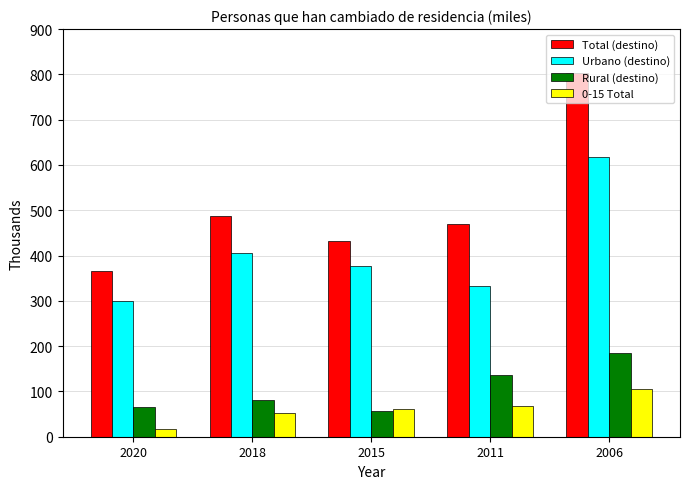

Rank the series by their maximum value, from lowest to highest.

0-15 Total, Rural (destino), Urbano (destino), Total (destino)